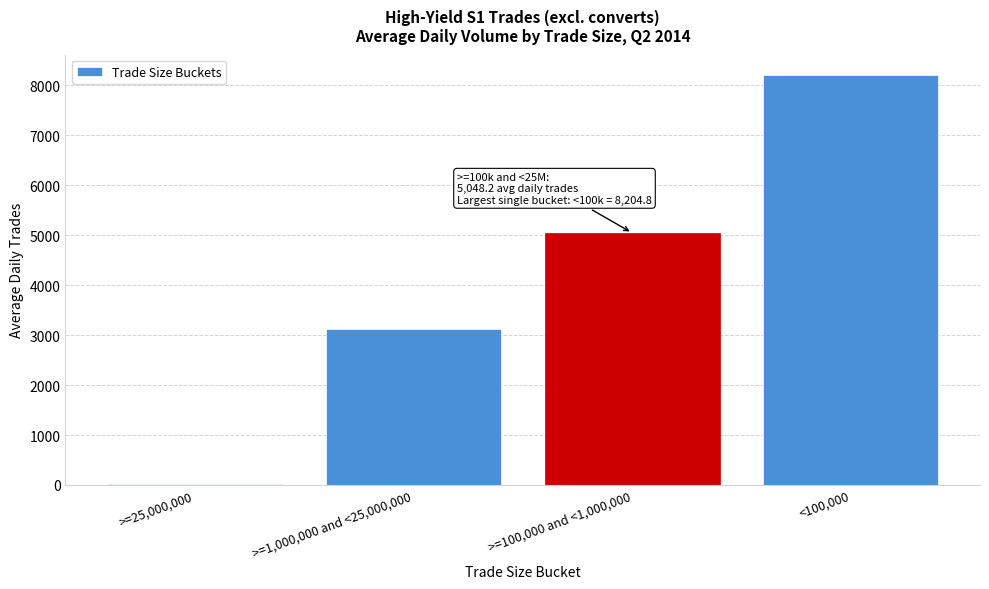

Where is the data nearest to the value 4111?

>=100,000 and <1,000,000